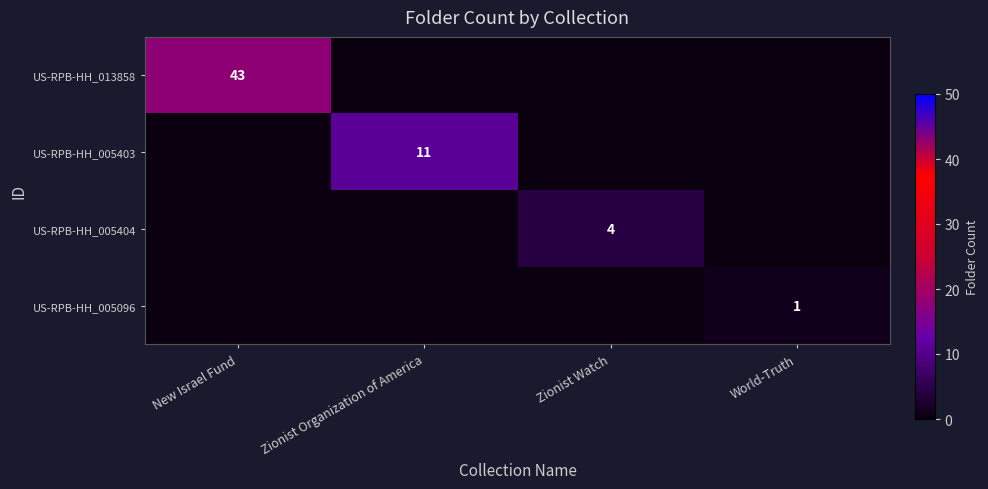

True or false: US-RPB-HH_005403 has a value of 11 at Zionist Organization of America.

True